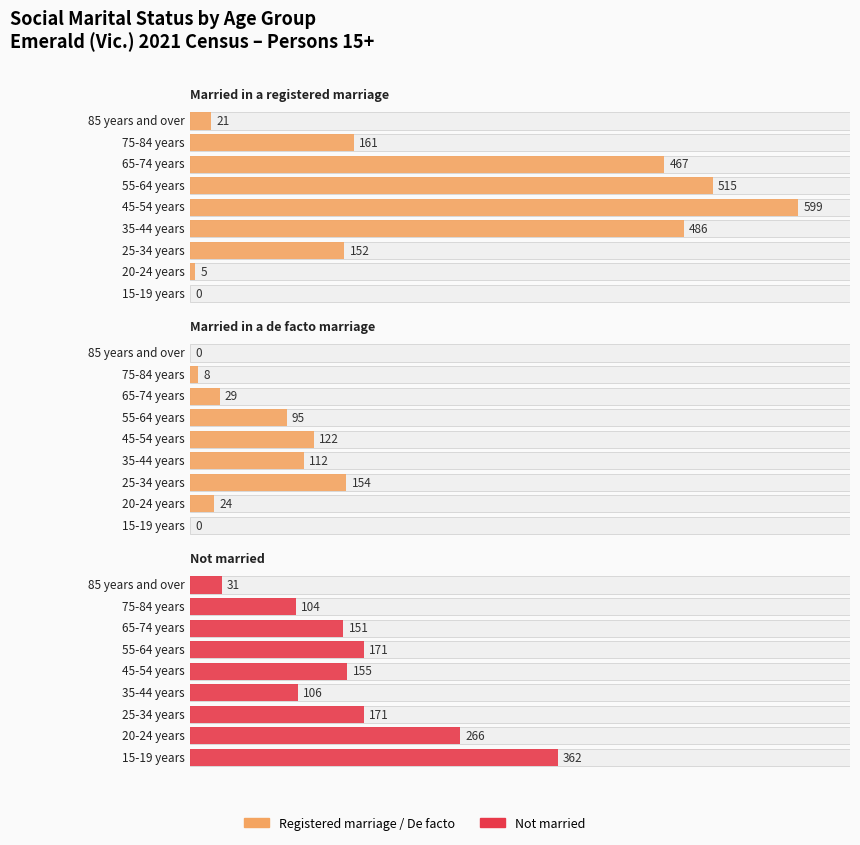

How many categories are shown in the chart?

9